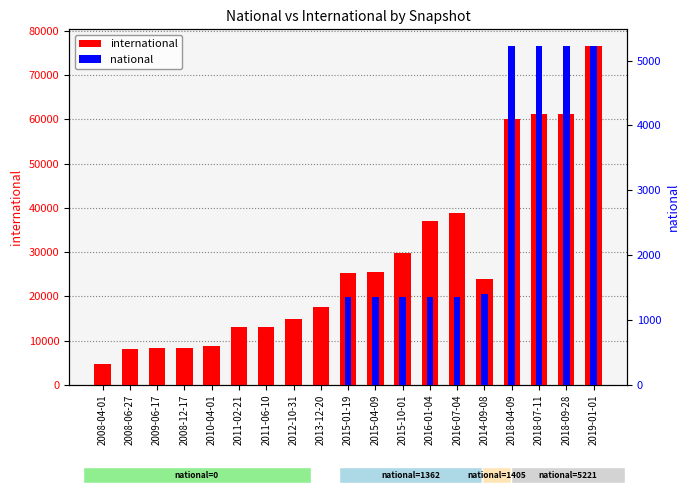

List the series in order of their overall mean, highest first.

international, national